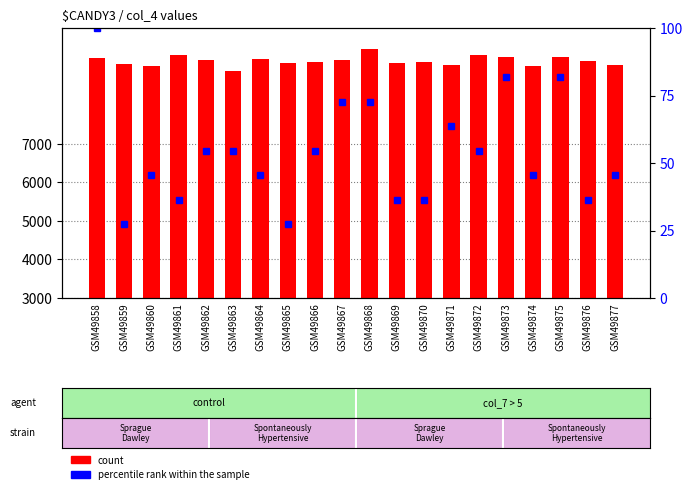

What is the sum of all percentile rank within the sample values?

1072.7